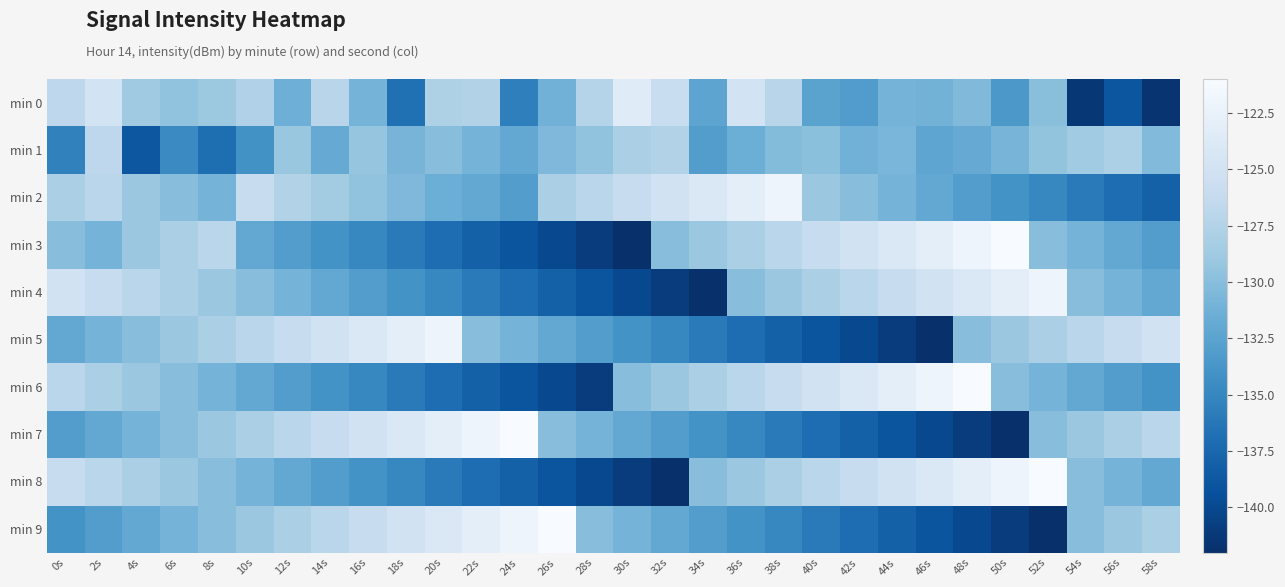

List the series in order of their peak value, highest first.

min 3, min 6, min 7, min 8, min 9, min 2, min 4, min 5, min 0, min 1